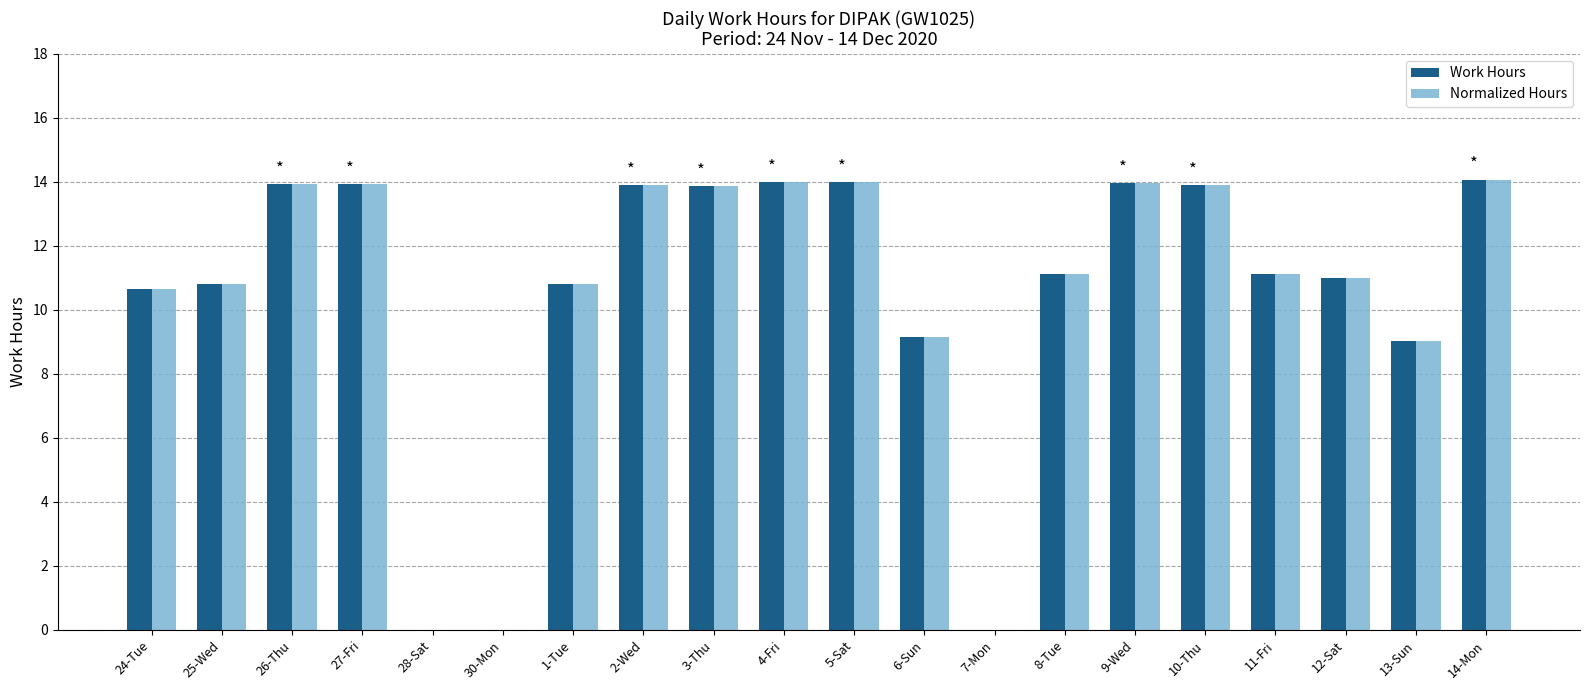

Is the value of Work Hours at 7-Mon greater than the value of Normalized Hours at 27-Fri?

No